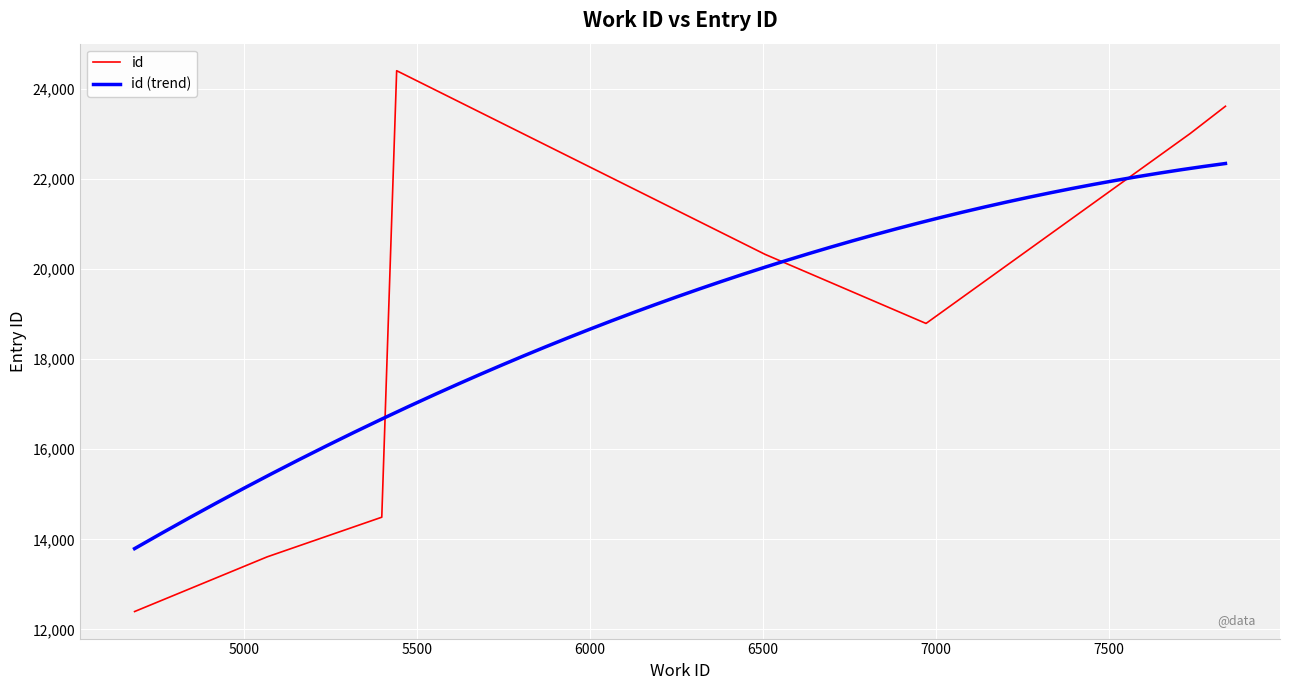

What is the lowest value of the id series?

12397